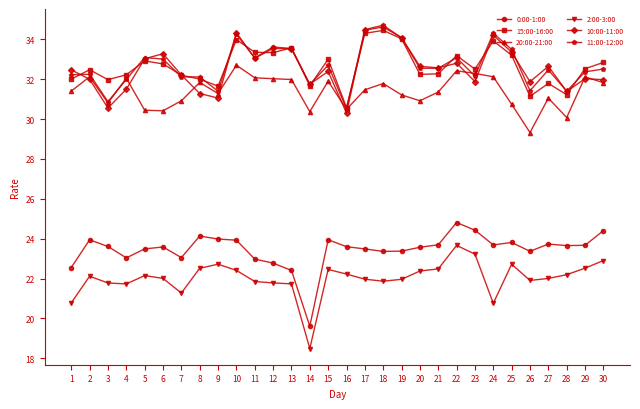

What is the difference between the second highest and second lowest values in the 10:00-11:00 series?

3.9